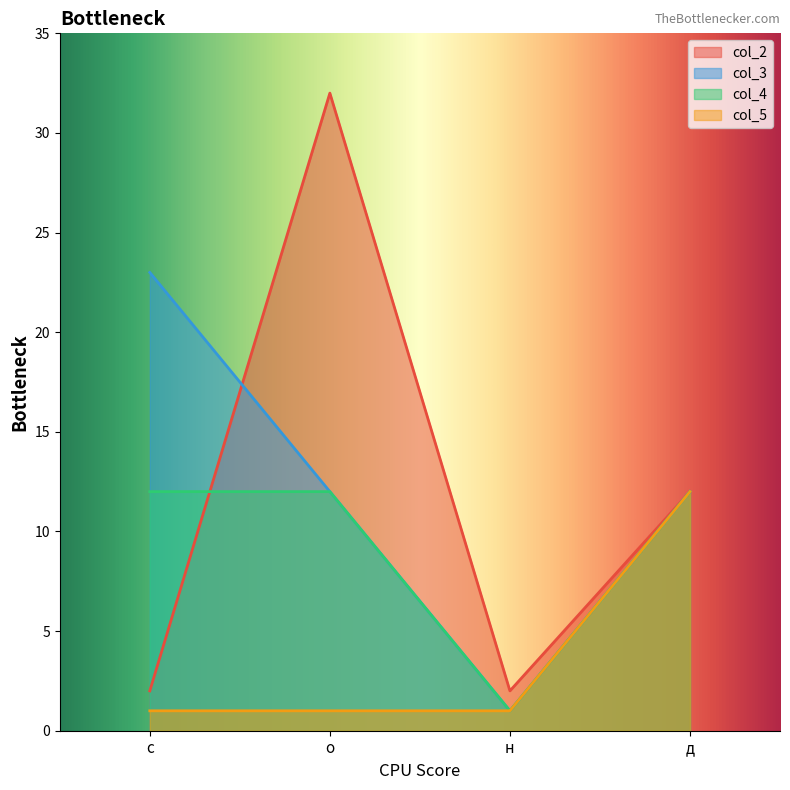

Which series has the largest range (max minus min)?

col_2